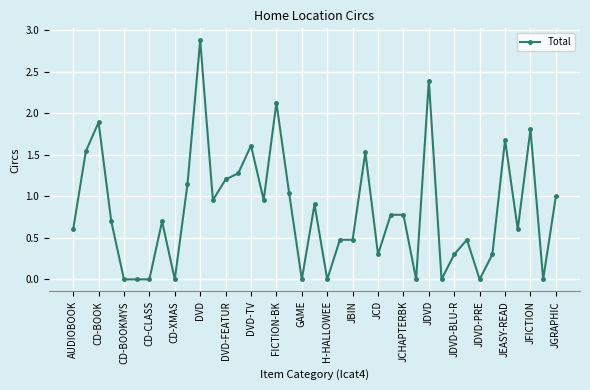

Is this an area chart (filled region under the line)?

No